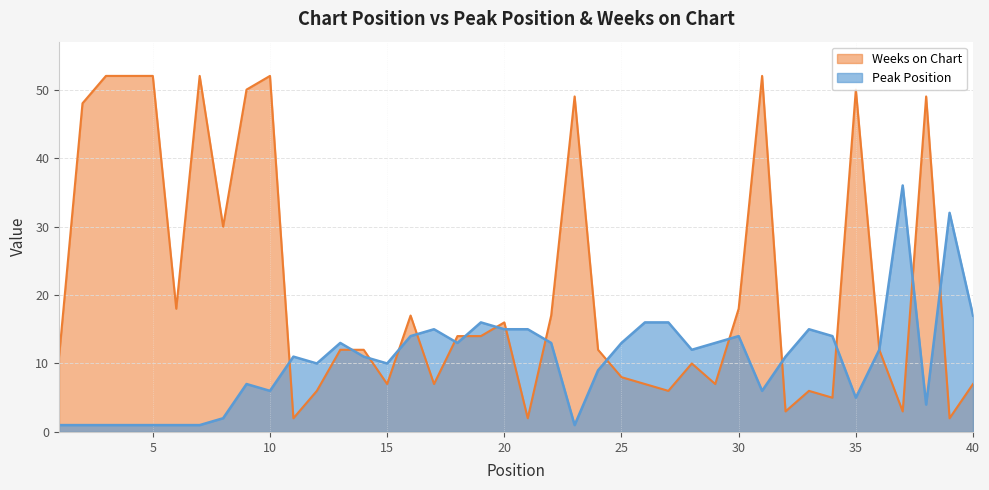

True or false: Peak Position has more than 1 points higher than both neighbors.

True